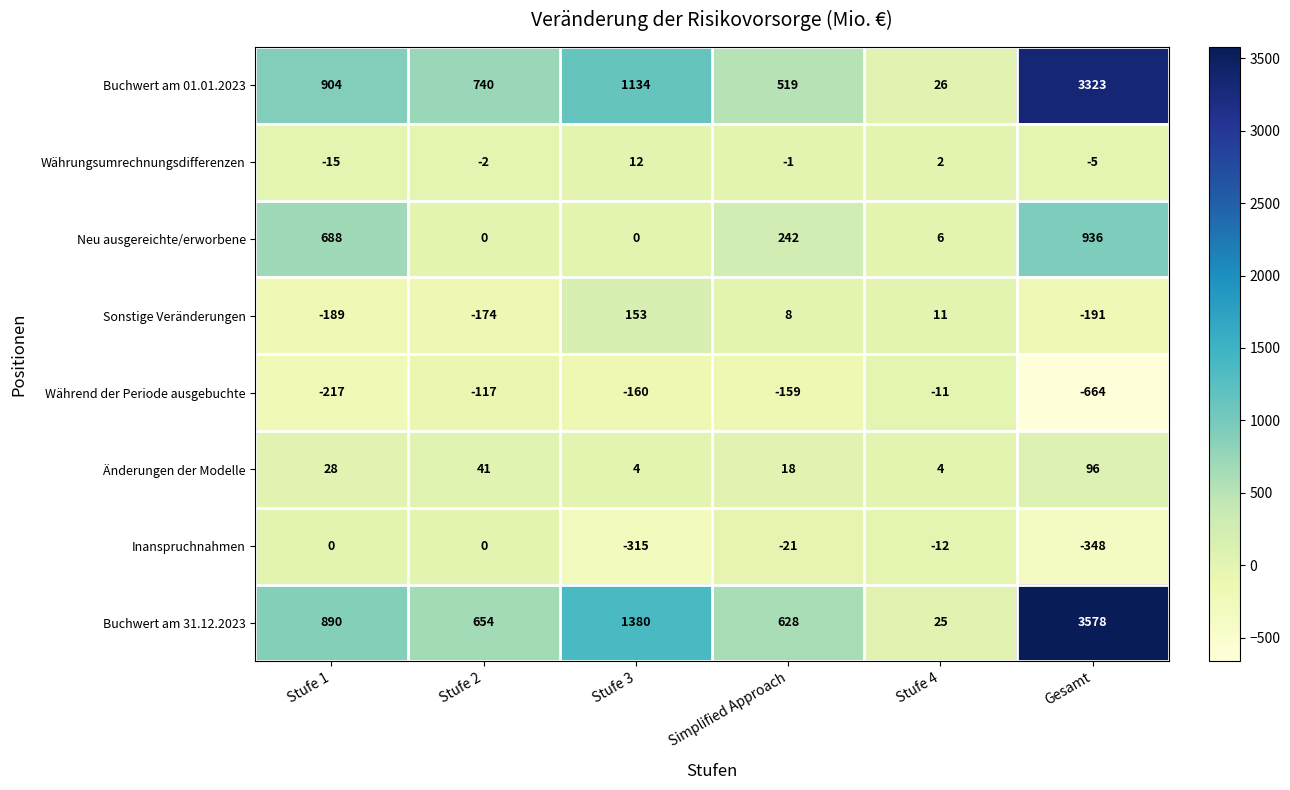

What is the maximum value shown in the chart?

3578